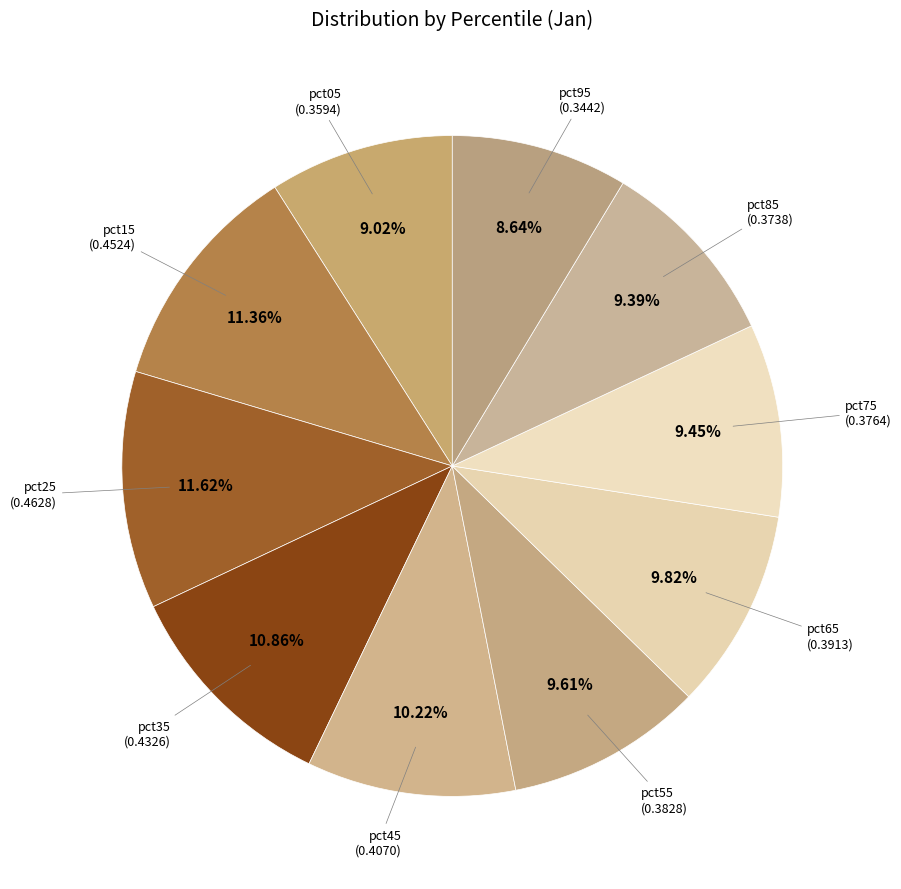

Between pct45 and pct85, which is larger?

pct45